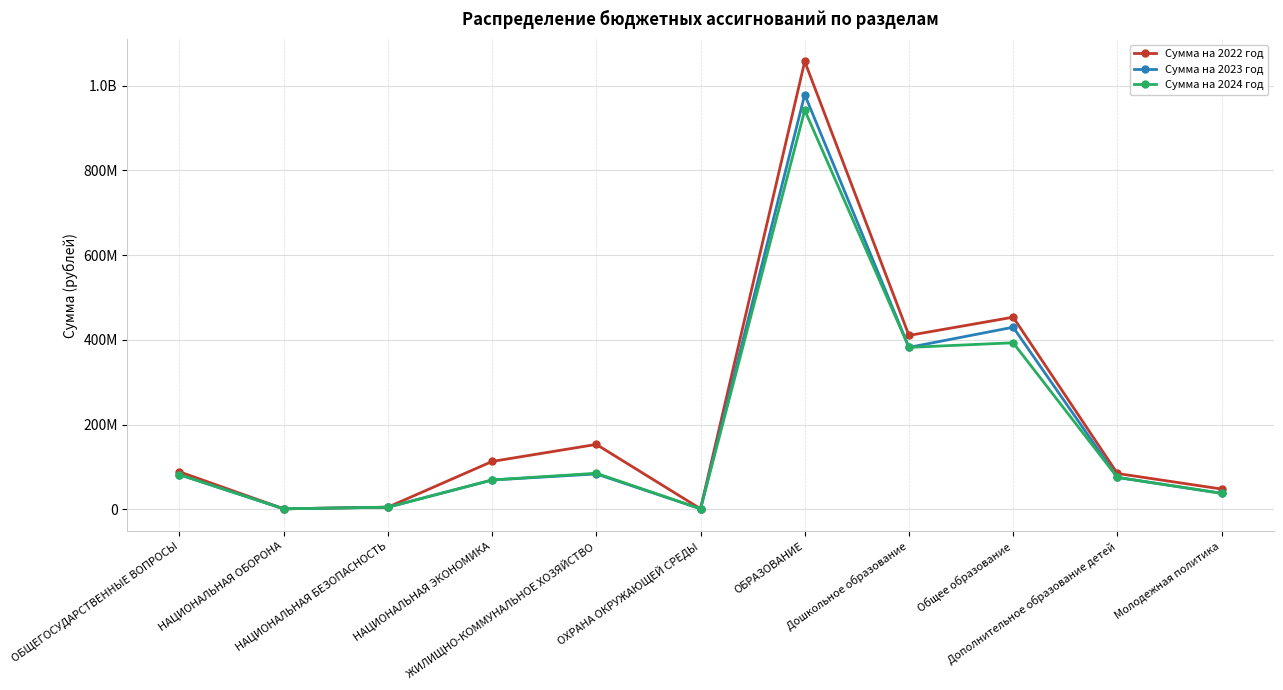

Is this an area chart (filled region under the line)?

No